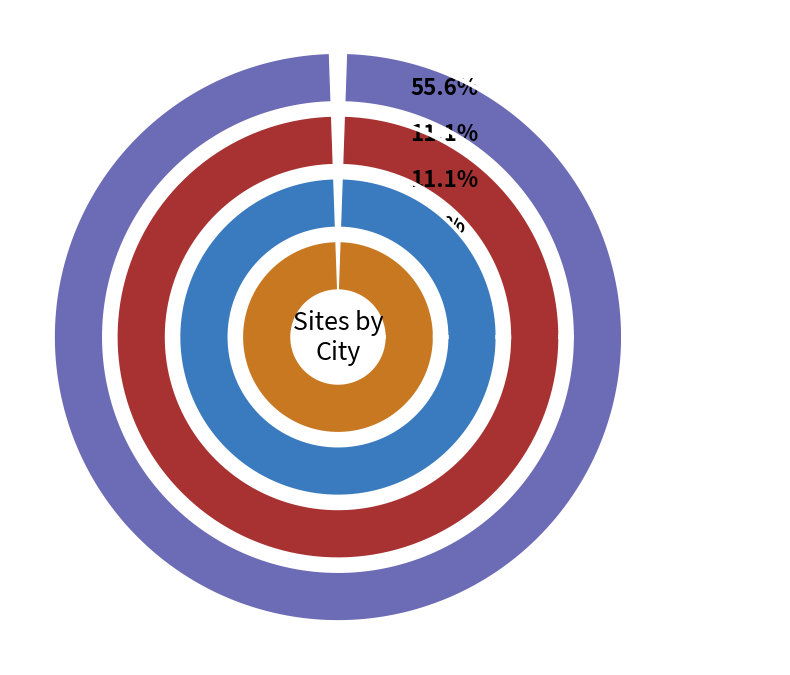

How many segments does this pie chart have?

7